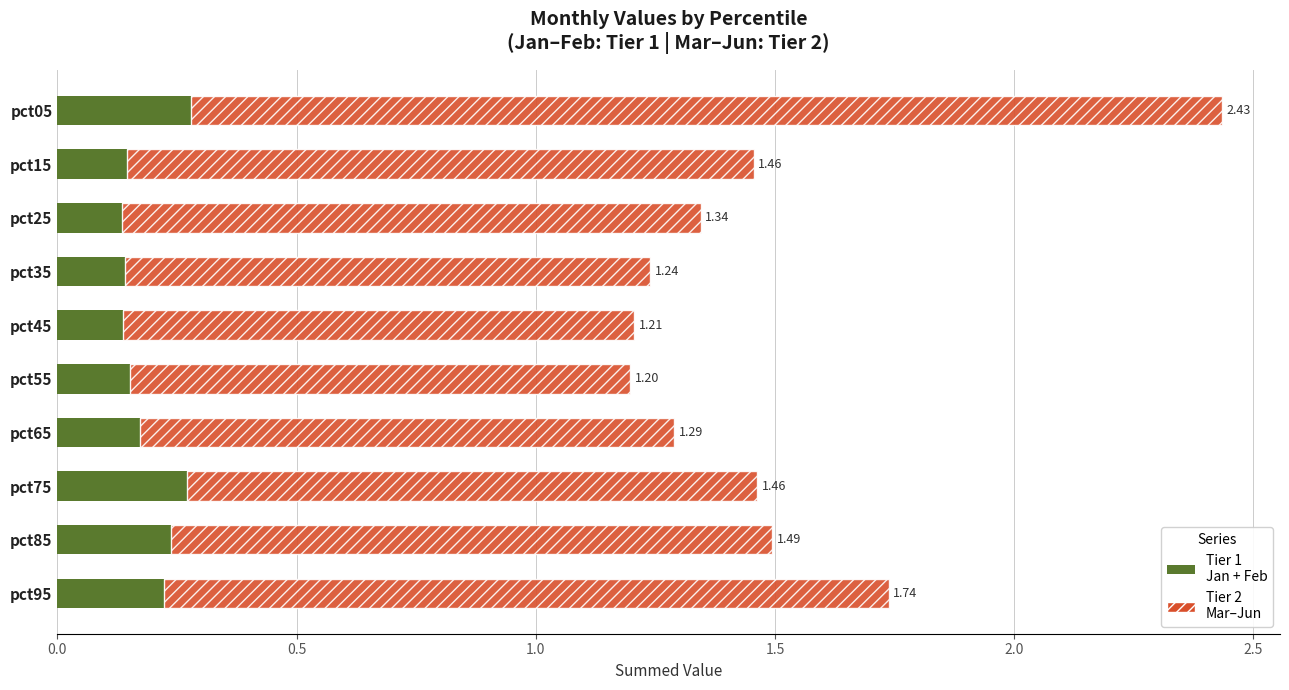

At which category is the sum across all series the highest?

pct05